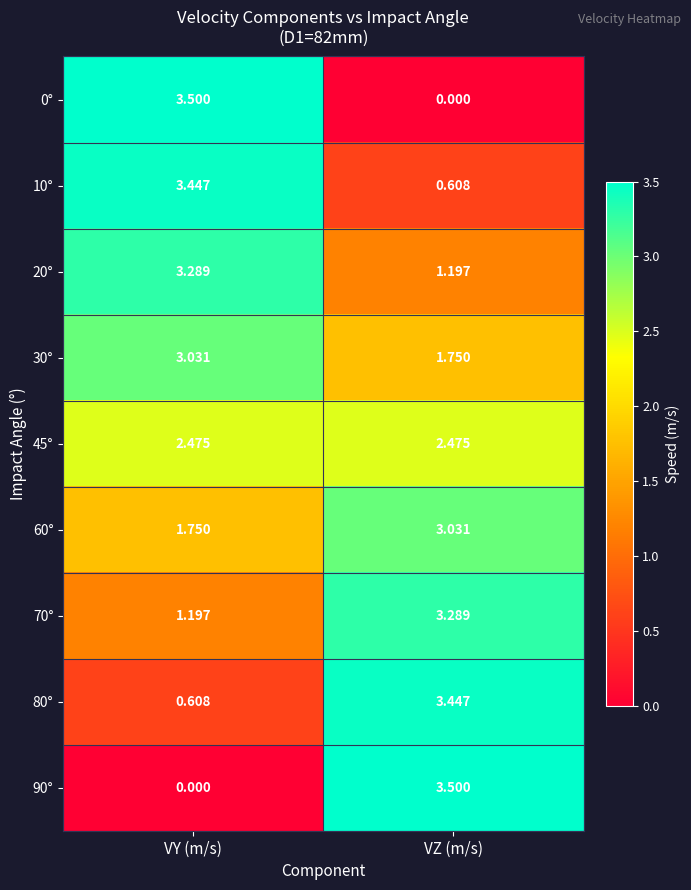

Where does the 20° series first go above 3?

VY (m/s)